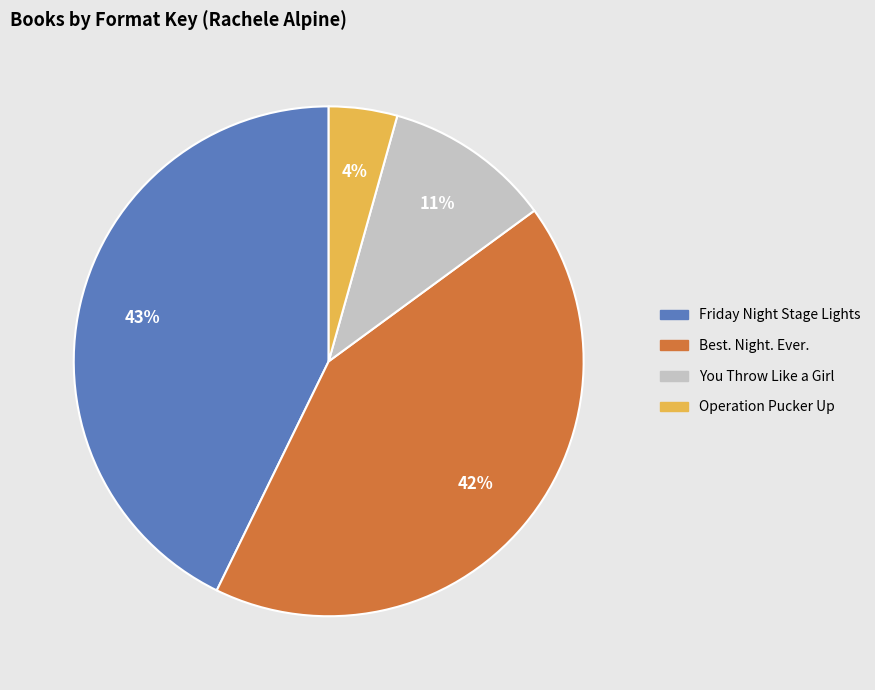

What percentage is the Friday Night Stage Lights slice, to the nearest percent?

43%